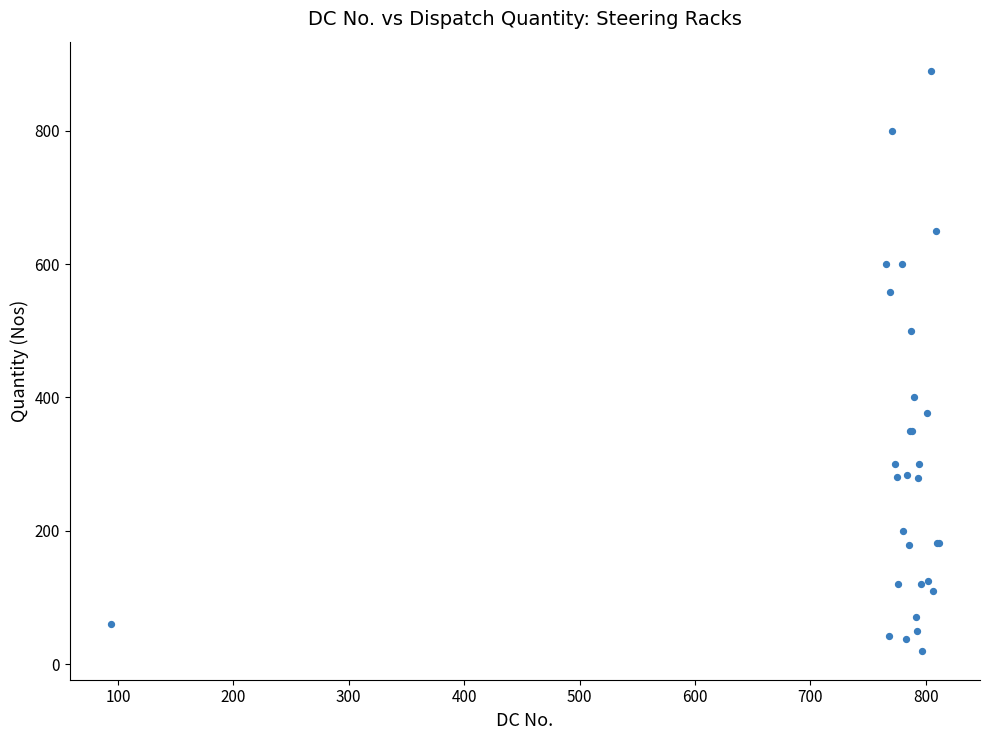

What Y value in the scatter plot is closest to 455?

500